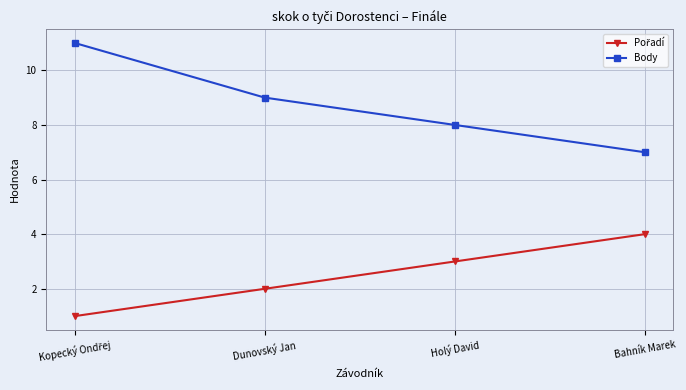

Read the Body value at Holý David.

8